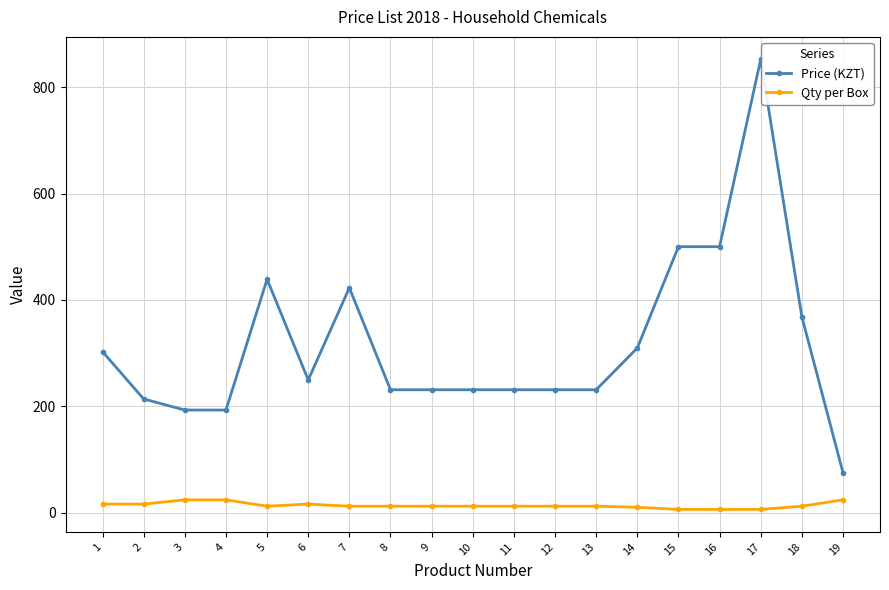

What is the total value across all series at 4?

216.9